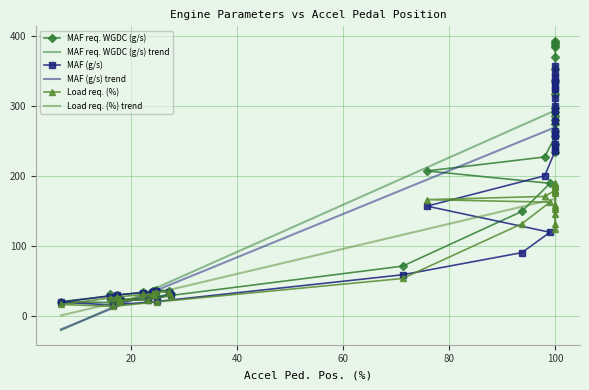

How many interior local valleys does the MAF req. WGDC (g/s) series have?

3